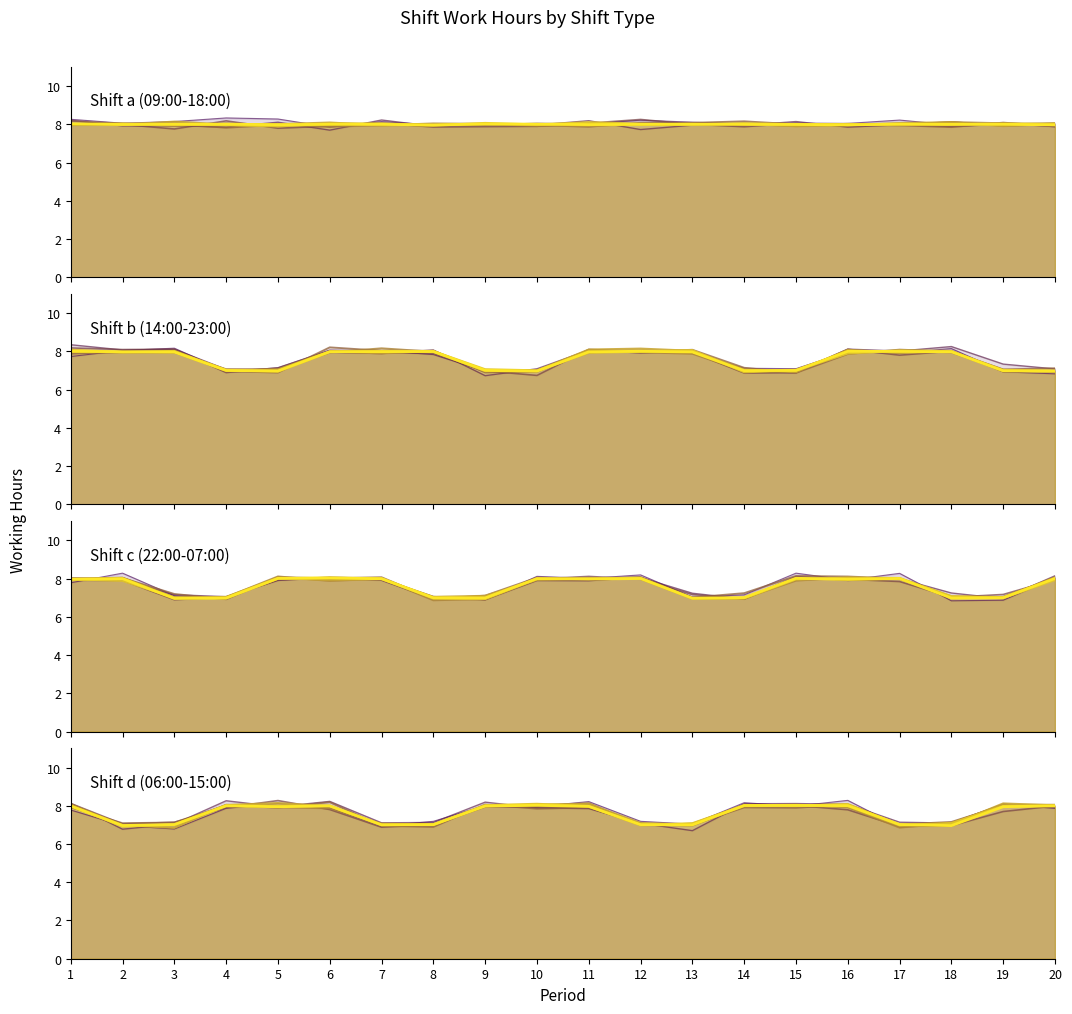

Where is Shift d (06:00-15:00) nearest to the value 7?

13